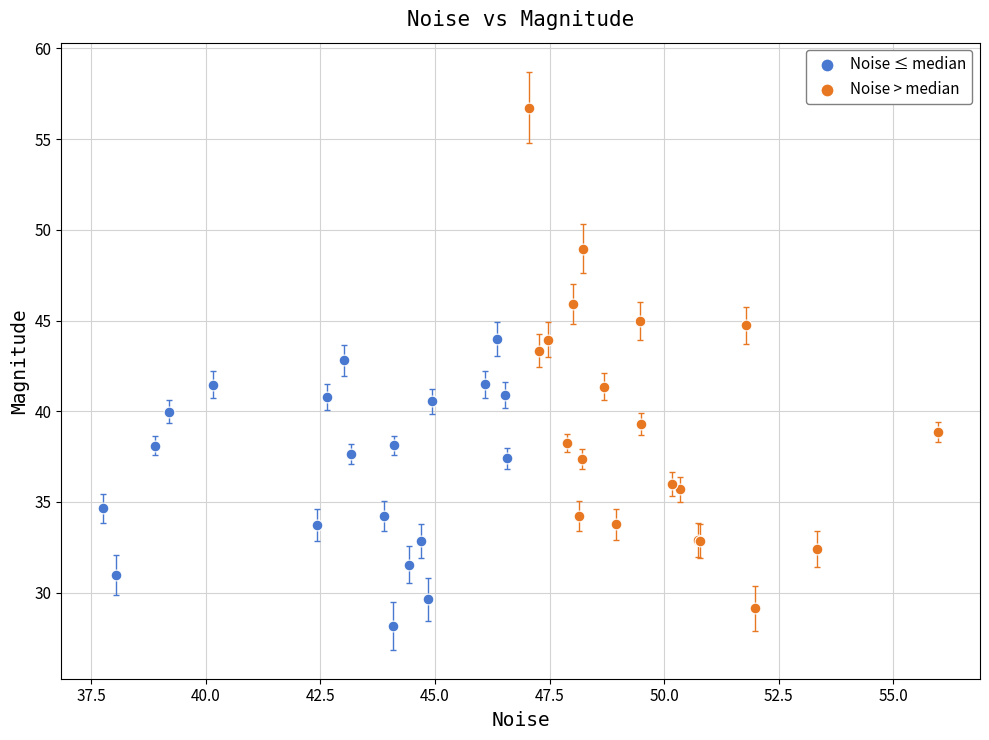

Which series reaches the minimum Y coordinate?

Noise ≤ median